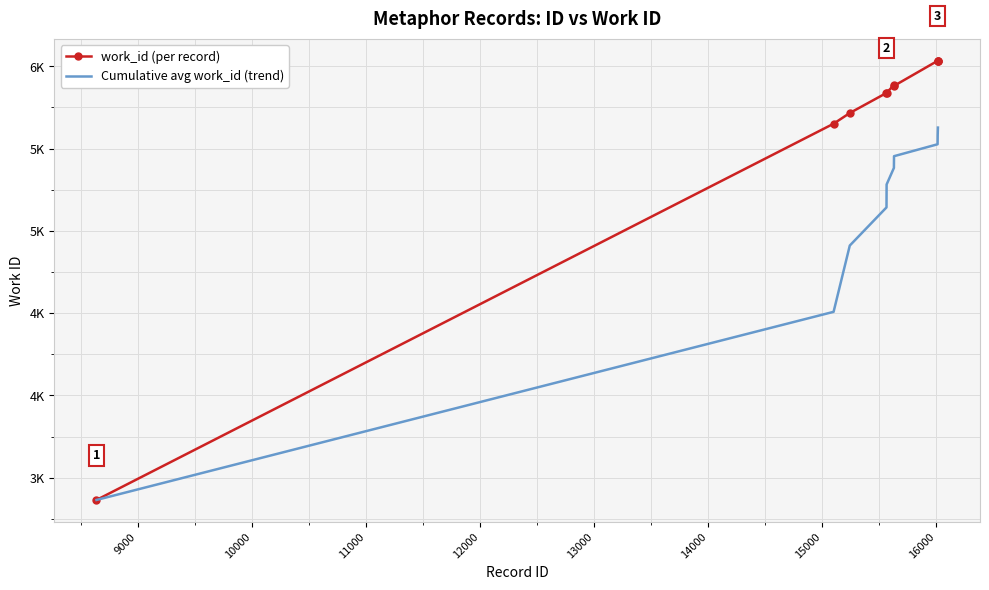

In work_id (per record), how many points are higher than both neighbors (excluding endpoints)?

1